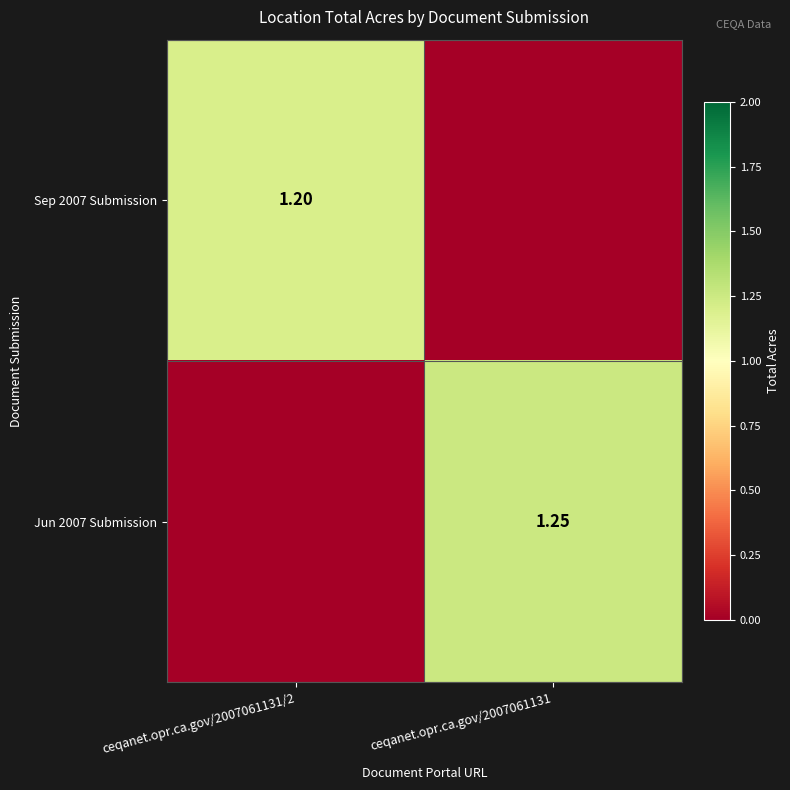

Is it true that Jun 2007 Submission equals -0.7 at ceqanet.opr.ca.gov/2007061131/2?

False